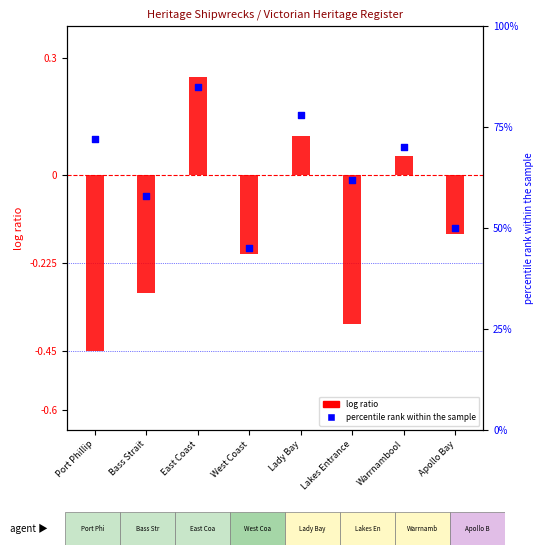

Which series has the largest total across all categories?

percentile rank within the sample